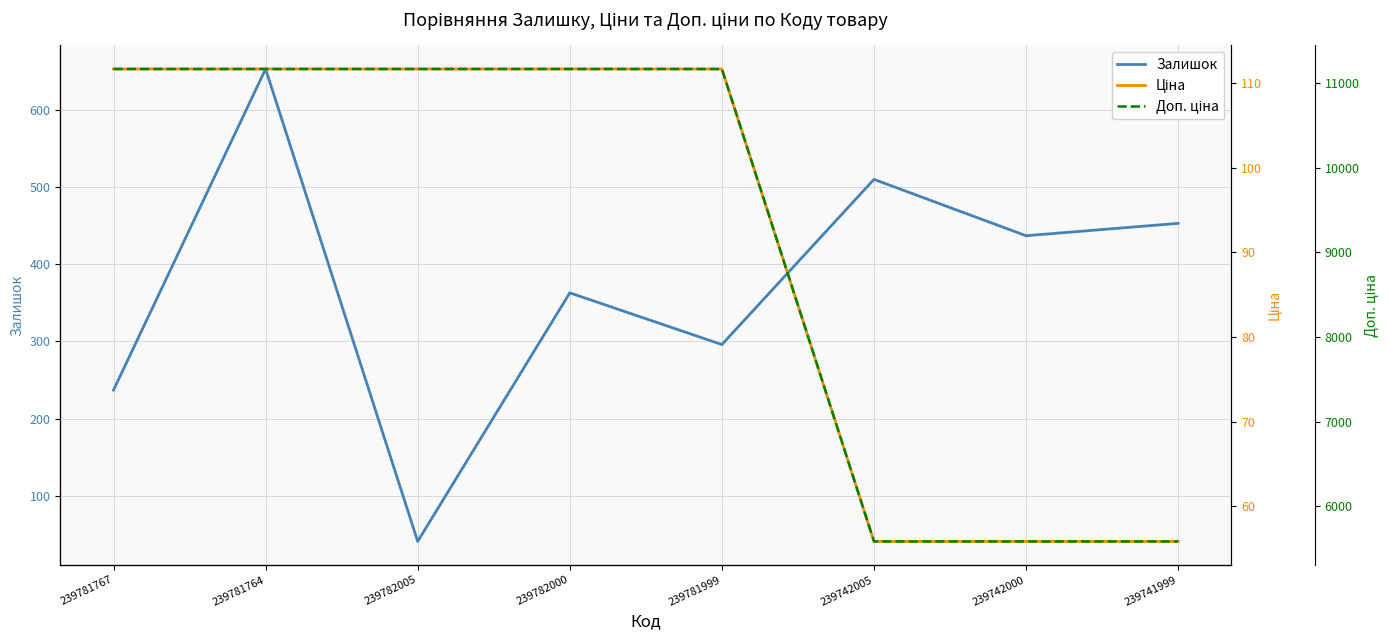

What position from the right is 239741999?

1